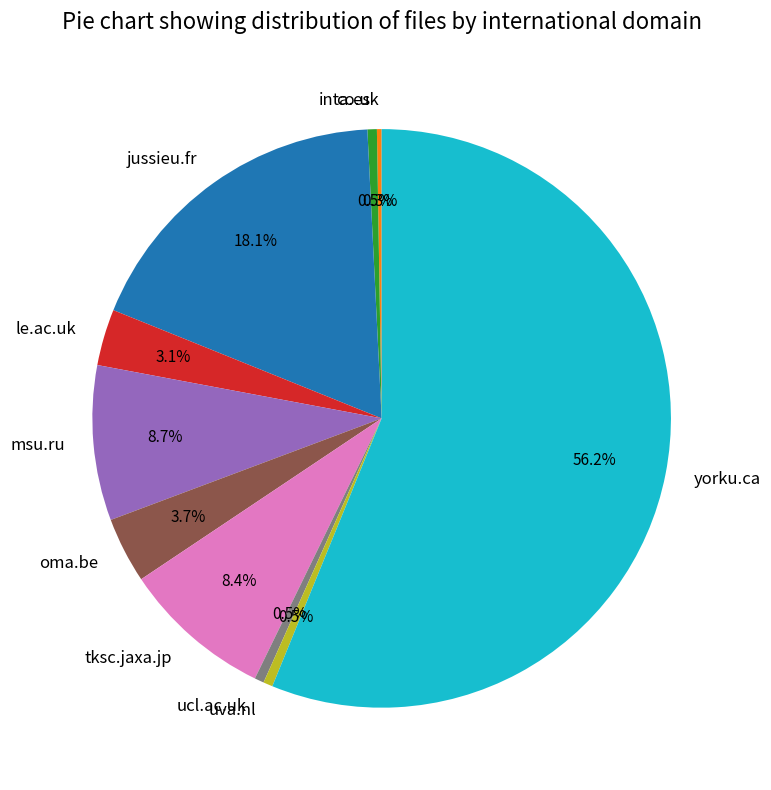

To the nearest percent, what is the difference between the largest and smallest slice percentages?

56%